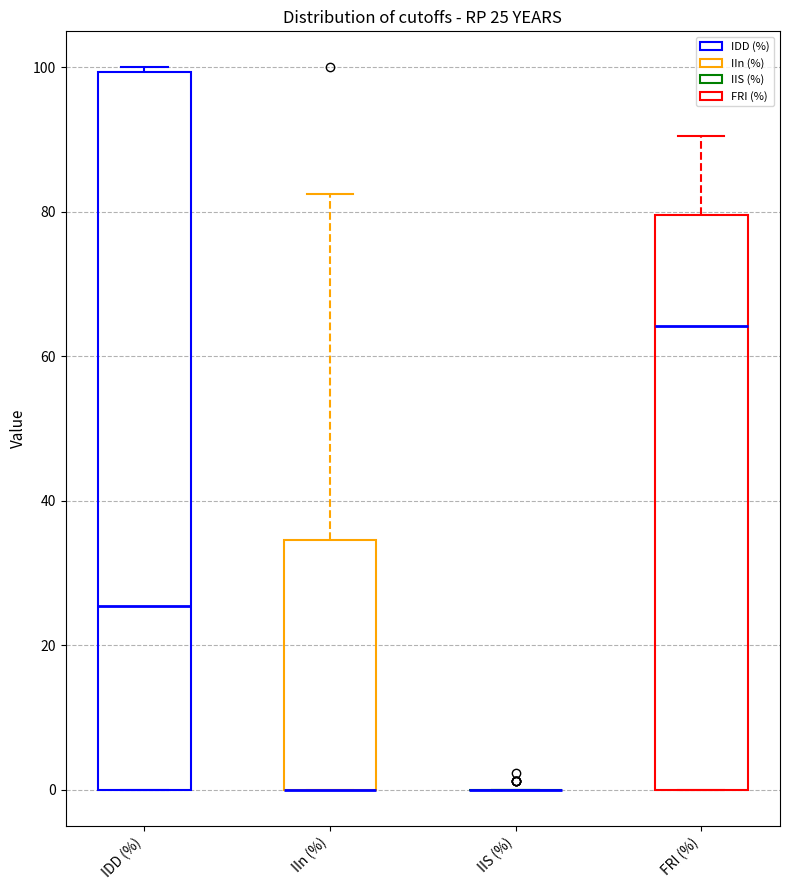

Comparing the boxes themselves (not the whiskers), which one is the tallest?

IDD (%)